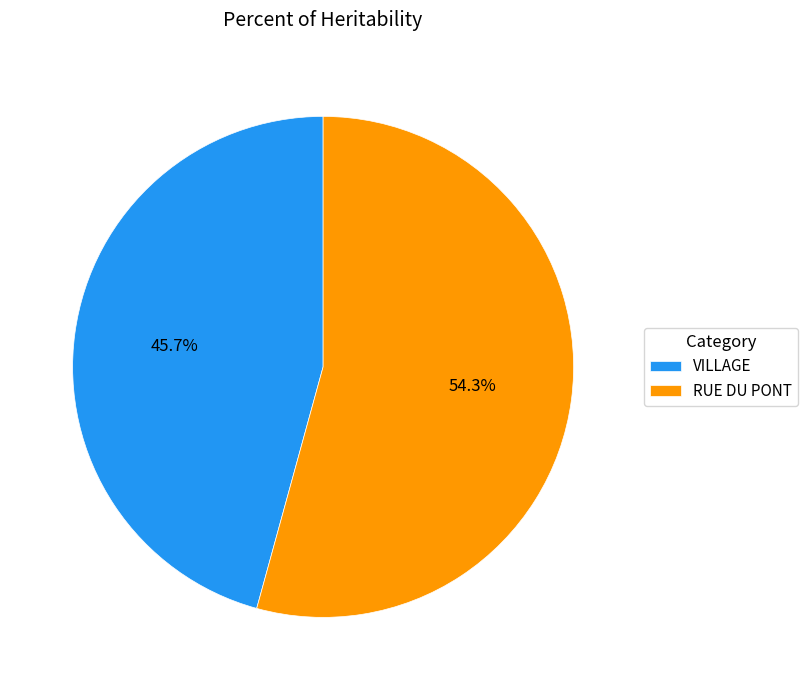

To the nearest percent, what is the difference between the largest and smallest slice percentages?

9%